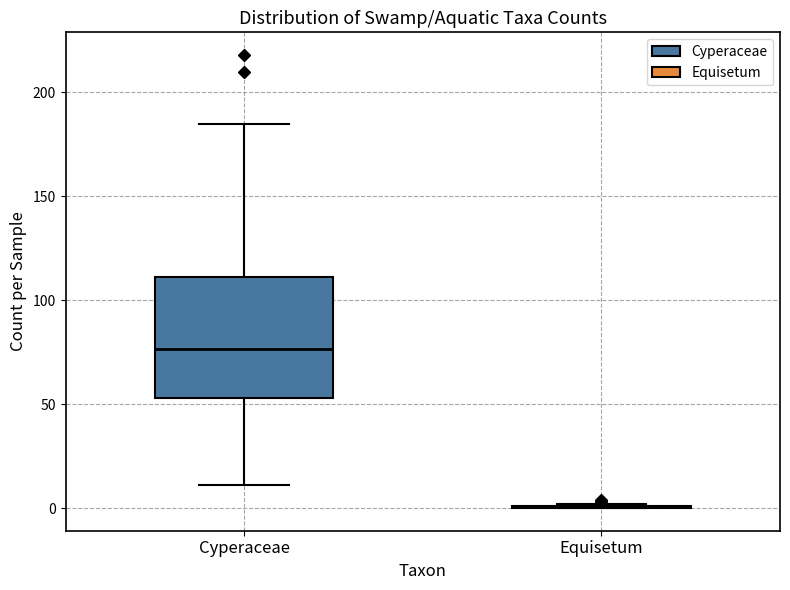

Comparing the boxes themselves (not the whiskers), which one is the tallest?

Cyperaceae